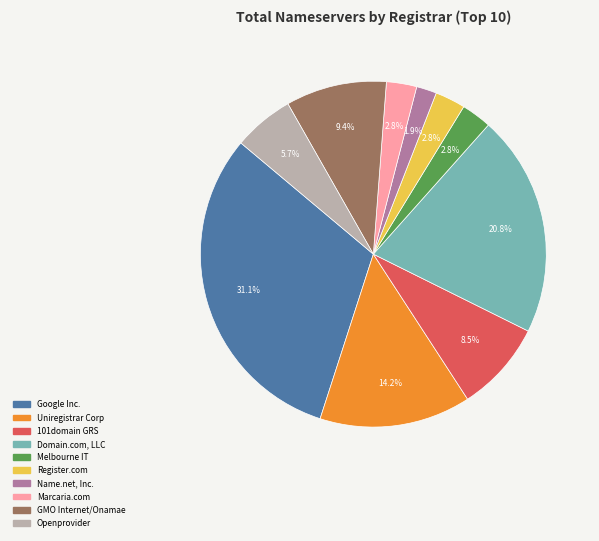

Is there a majority slice in this chart?

No